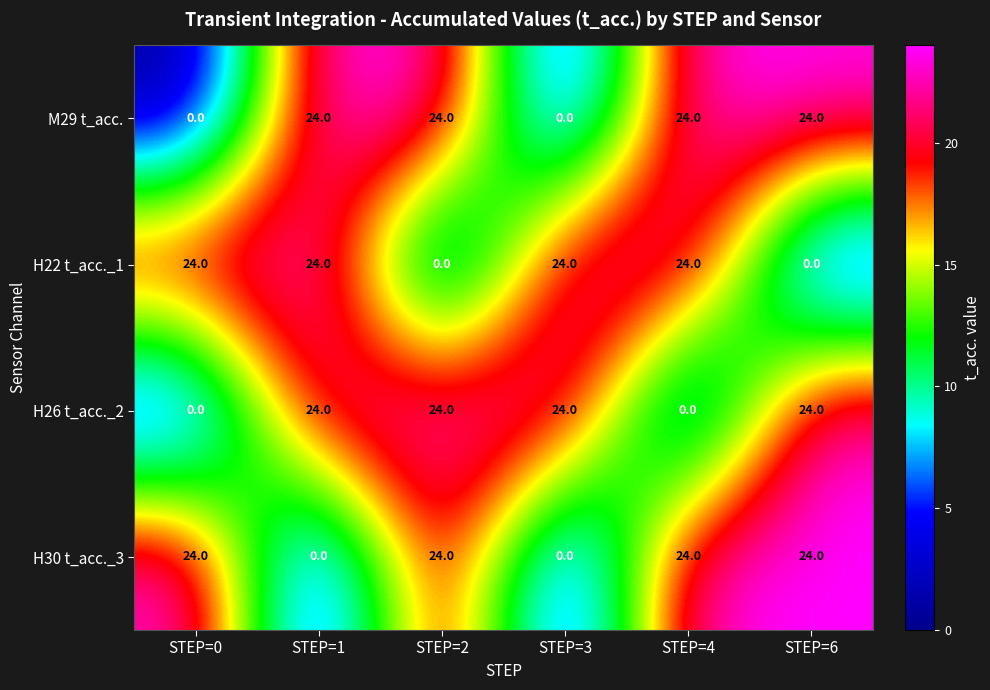

What is the total value across all series at STEP=4?

72